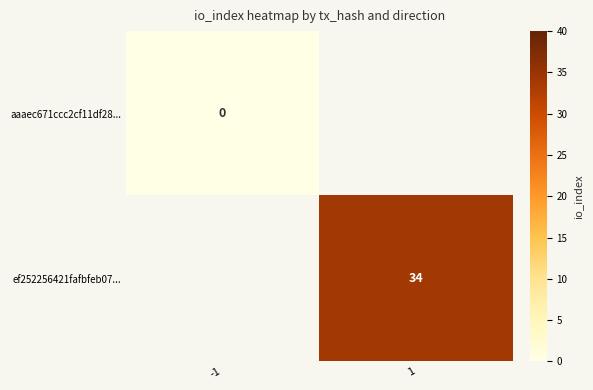

Is the value of aaaec671ccc2cf11df28... at -1 greater than the value of ef252256421fafbfeb07... at -1?

No